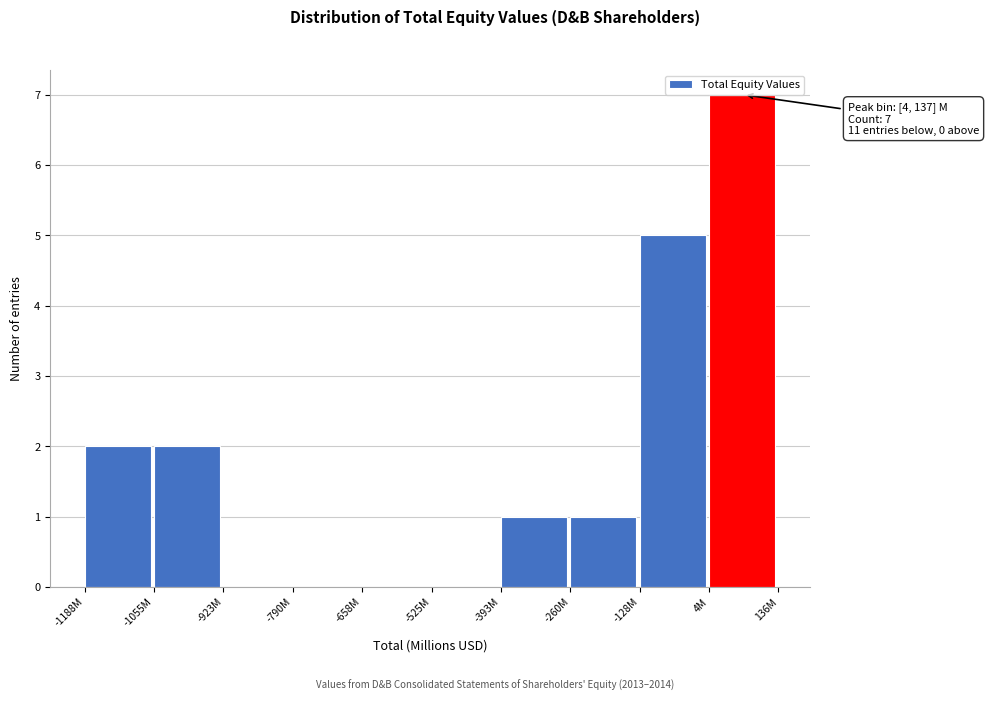

Reading left to right, extract all data points from this chart.

-1188M=2	-1055M=2	-923M=0	-790M=0	-658M=0	-525M=0	-393M=1	-260M=1	-128M=5	4M=7